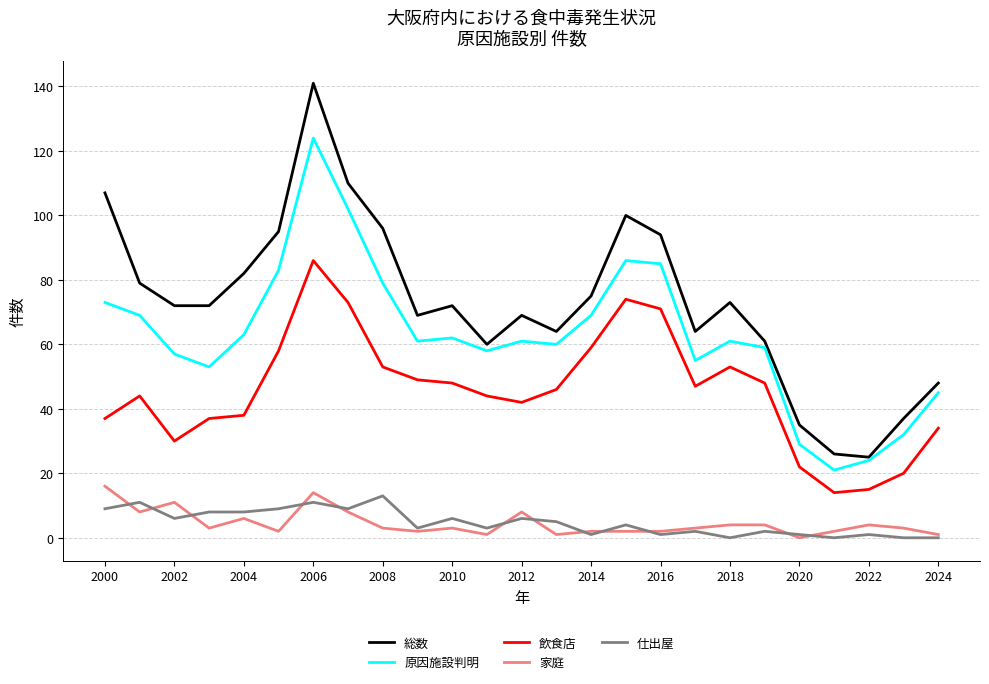

Which series has the largest range (max minus min)?

総数